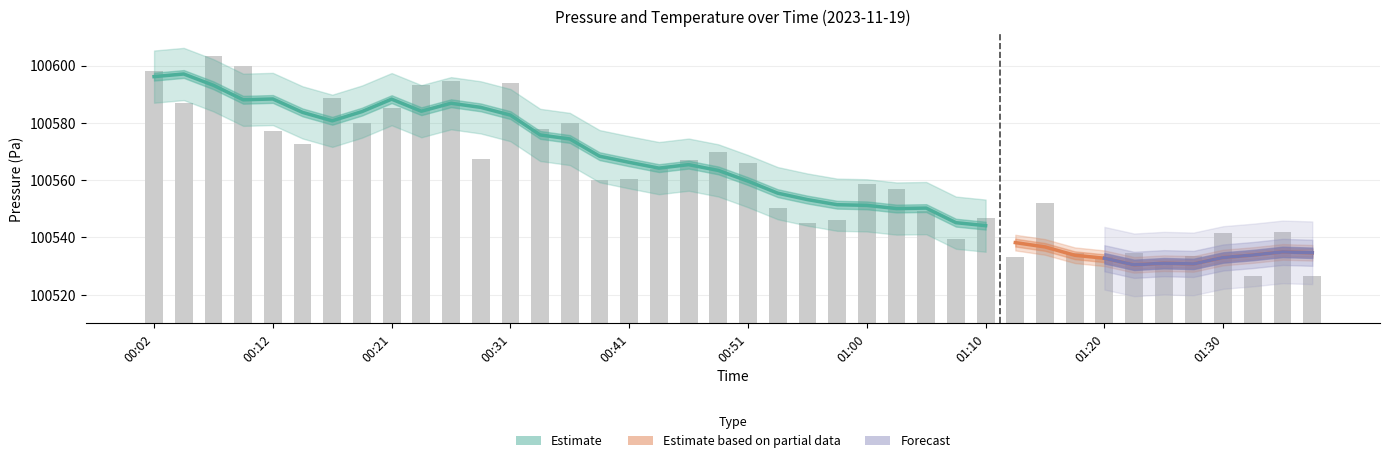

What is the difference between the maximum and second lowest values?

76.7